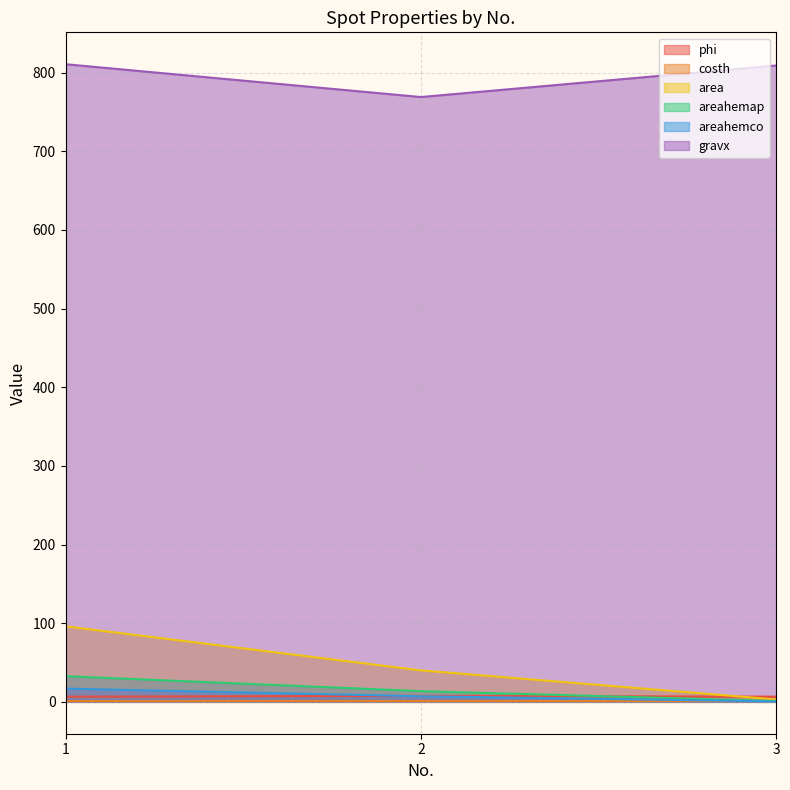

The gravx series shows 1084.8 at 2. True or false?

False